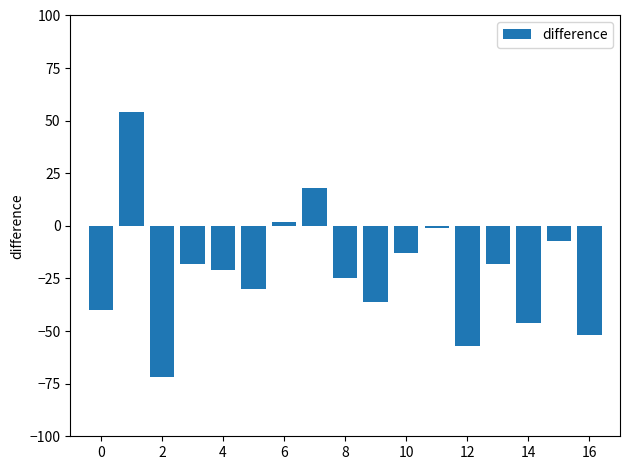

What is the value of the 17th bar from the left?

-52.0